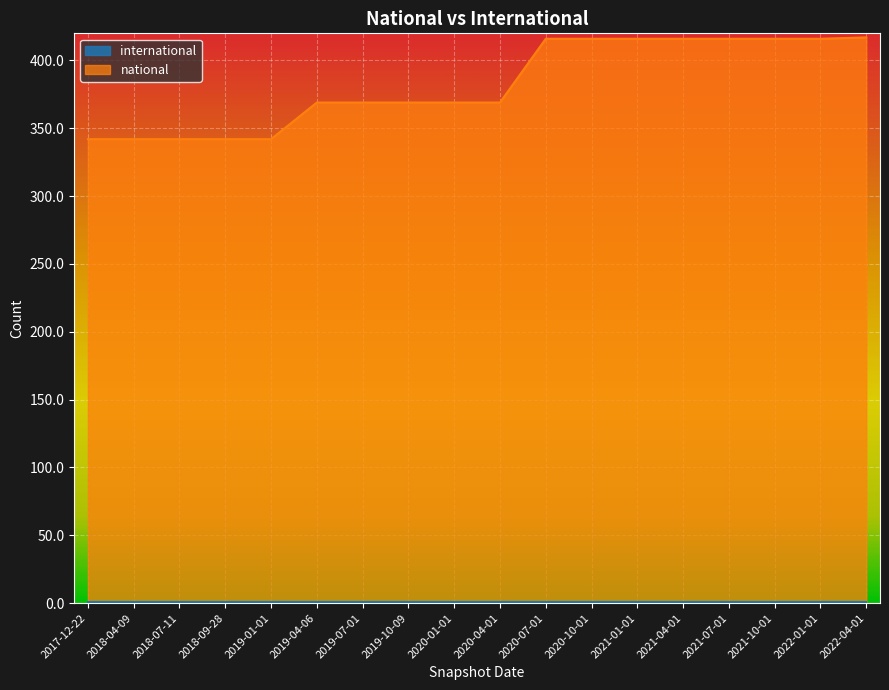

What is the maximum value shown in the chart?

417